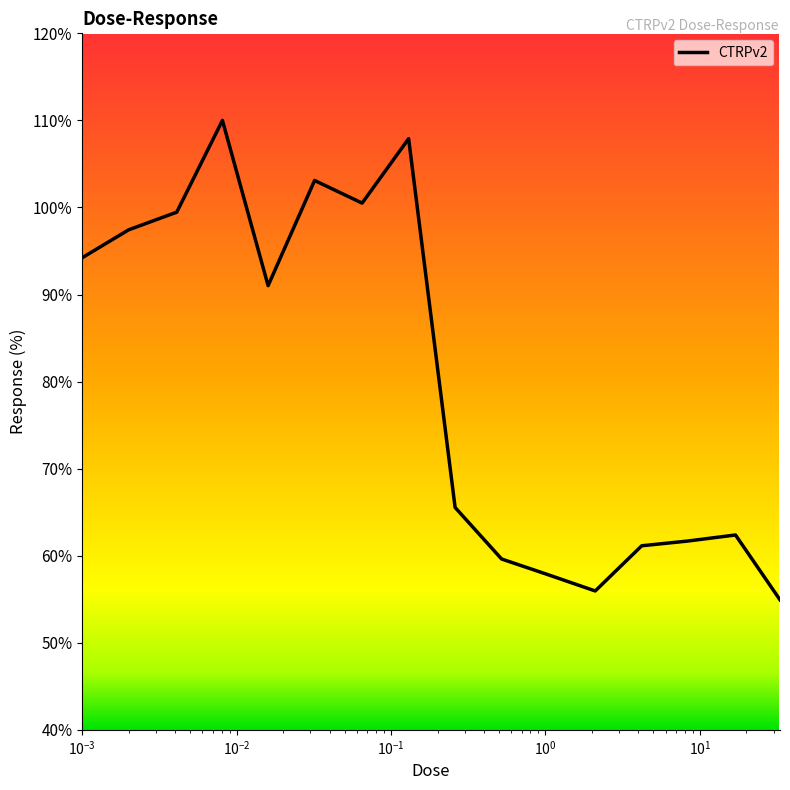

What is the smallest value displayed?

54.9